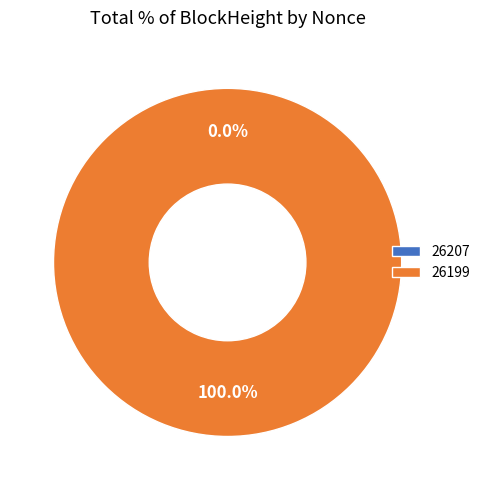

To the nearest percent, what portion does 26199 represent?

100%